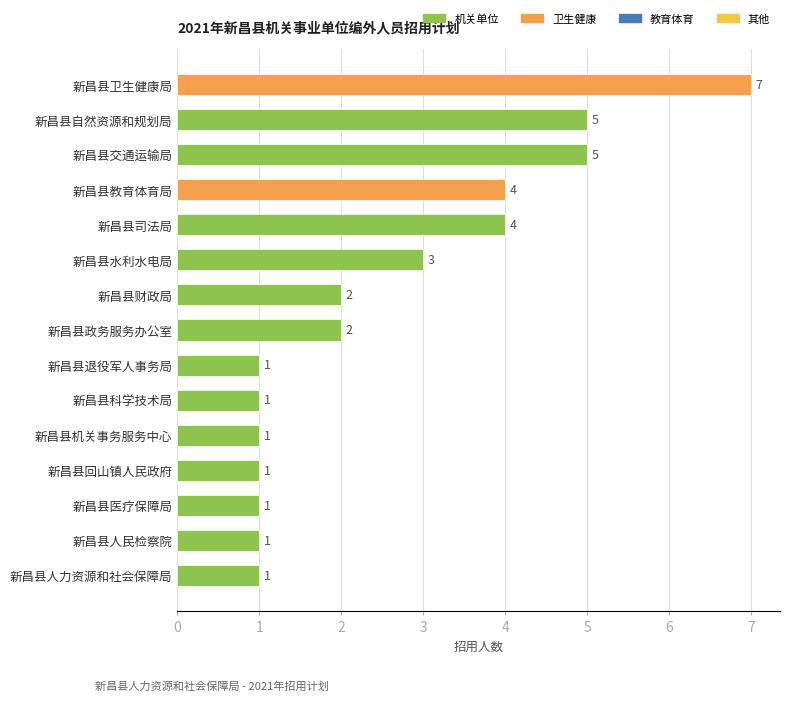

Reading top to bottom, what are all the values shown in this chart?

7	5	5	4	4	3	2	2	1	1	1	1	1	1	1